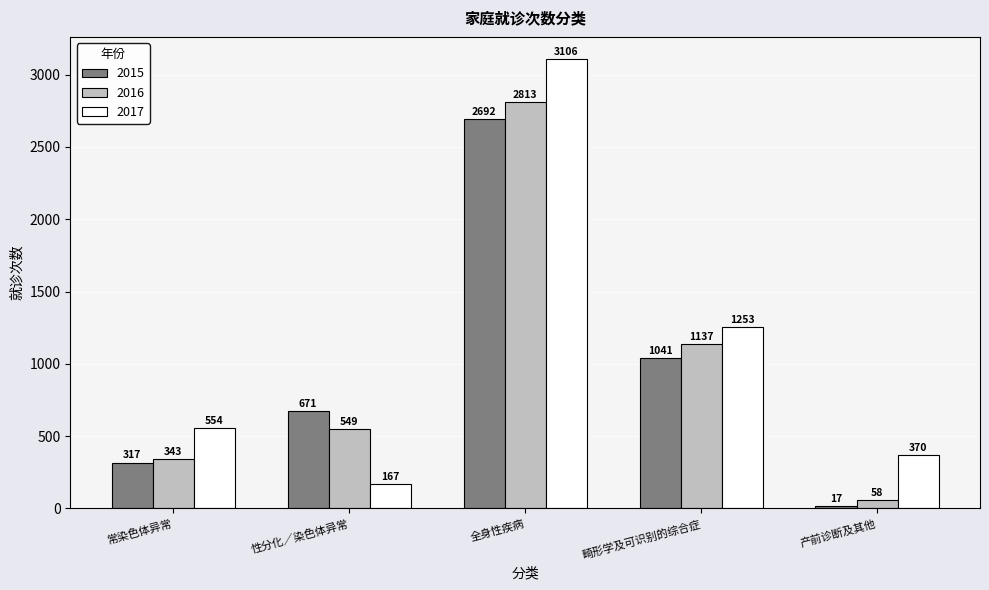

Is it true that 2016 equals 58 at 产前诊断及其他?

True